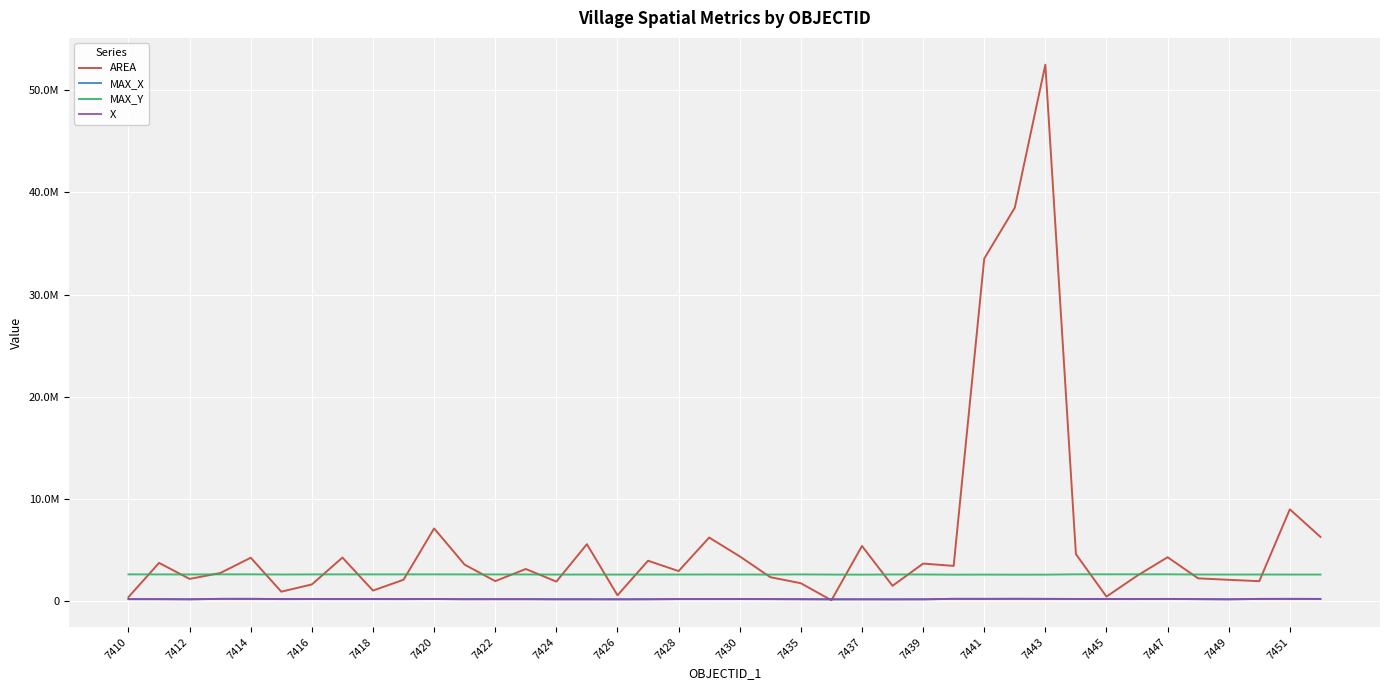

What is the minimum value shown in the chart?

70245.1